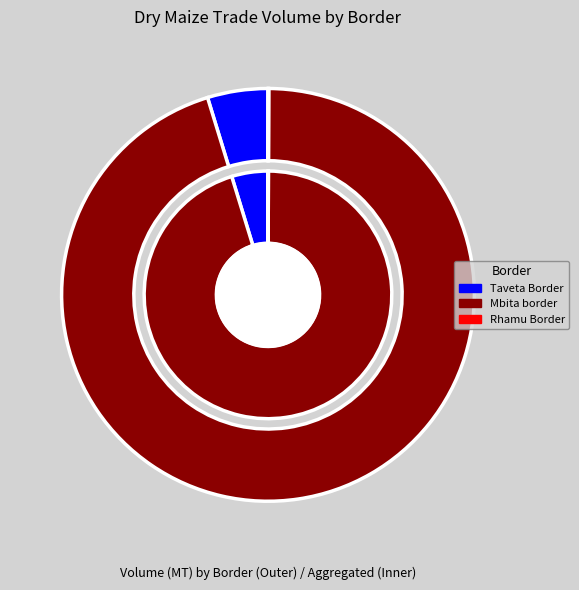

Is Mbita border the majority of the pie?

Yes